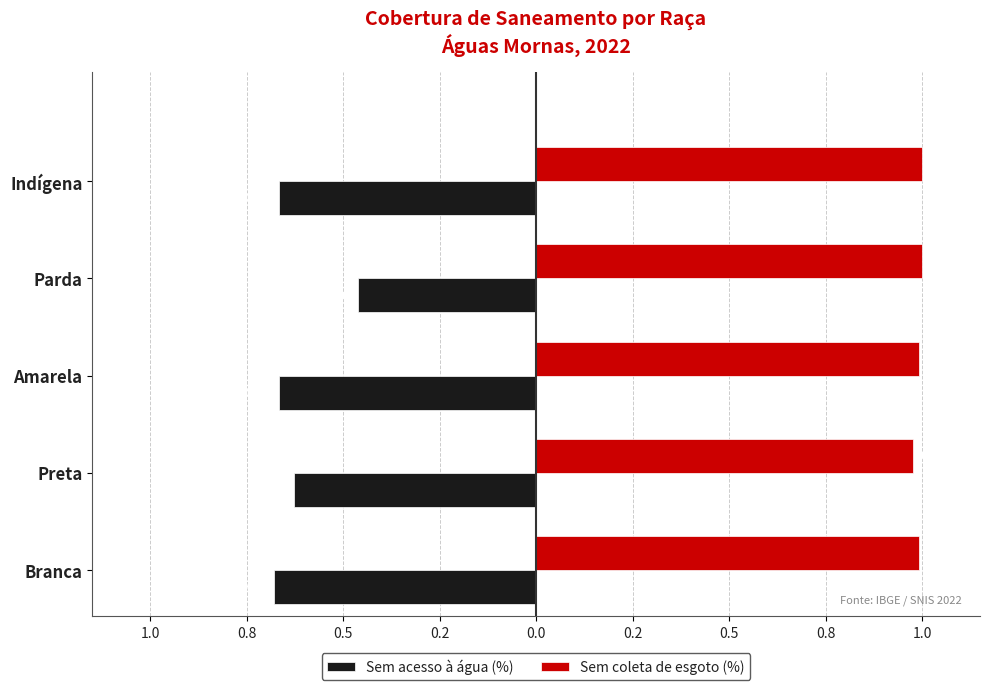

What are all the series names shown in the legend?

Sem acesso à água (%), Sem coleta de esgoto (%)